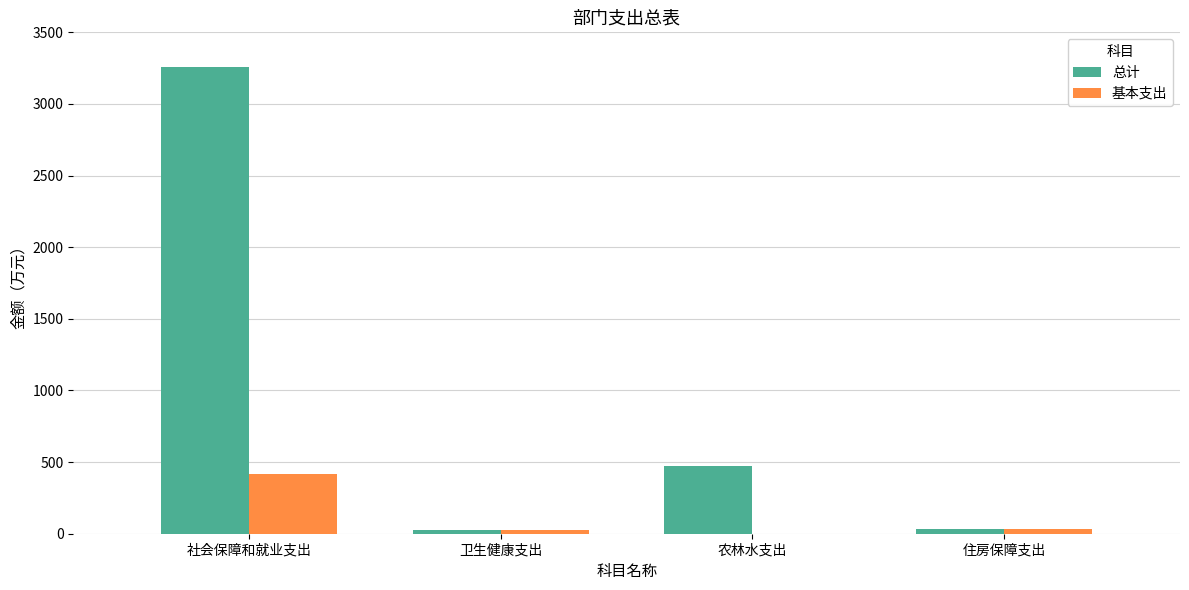

What is the sum of all 基本支出 values?

473.7